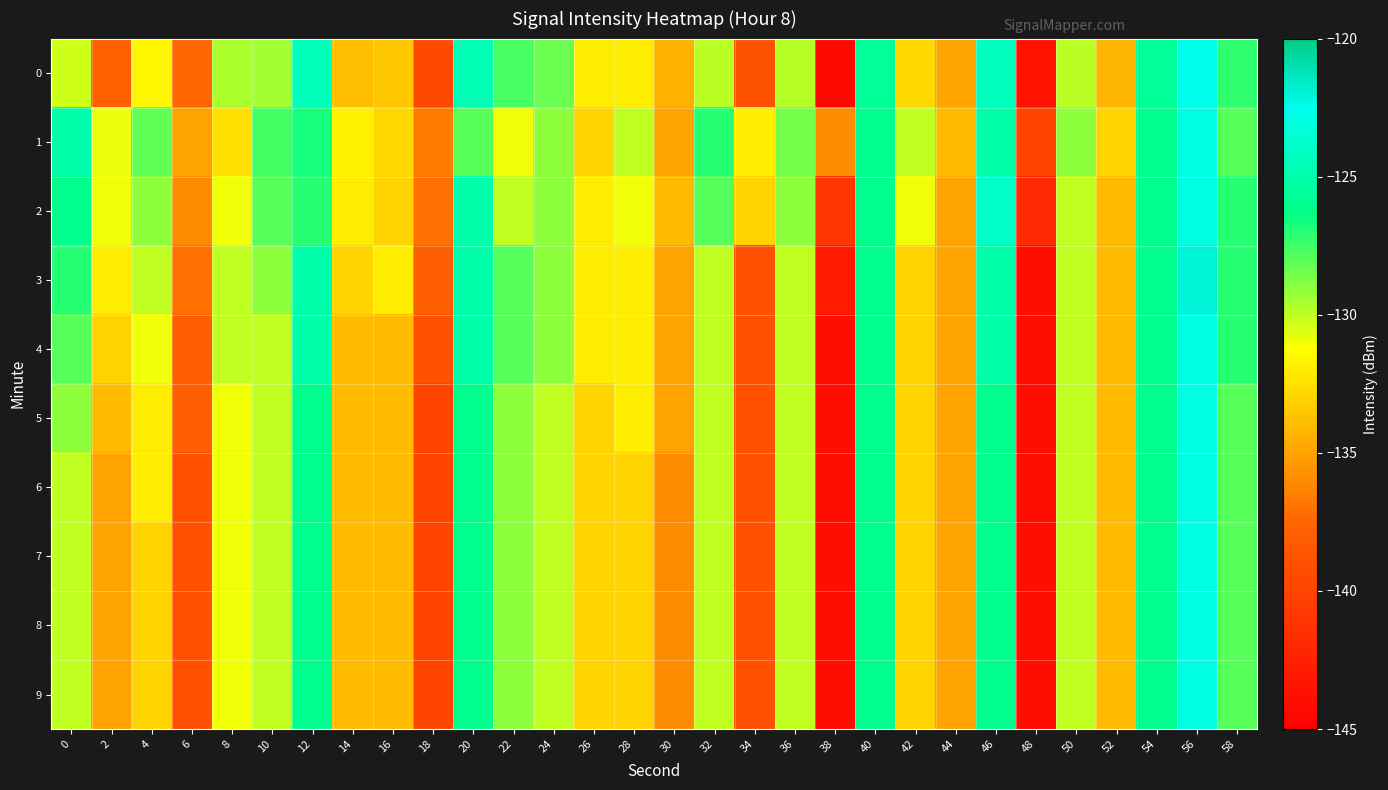

What is the total value across all series at 28?

-1321.0